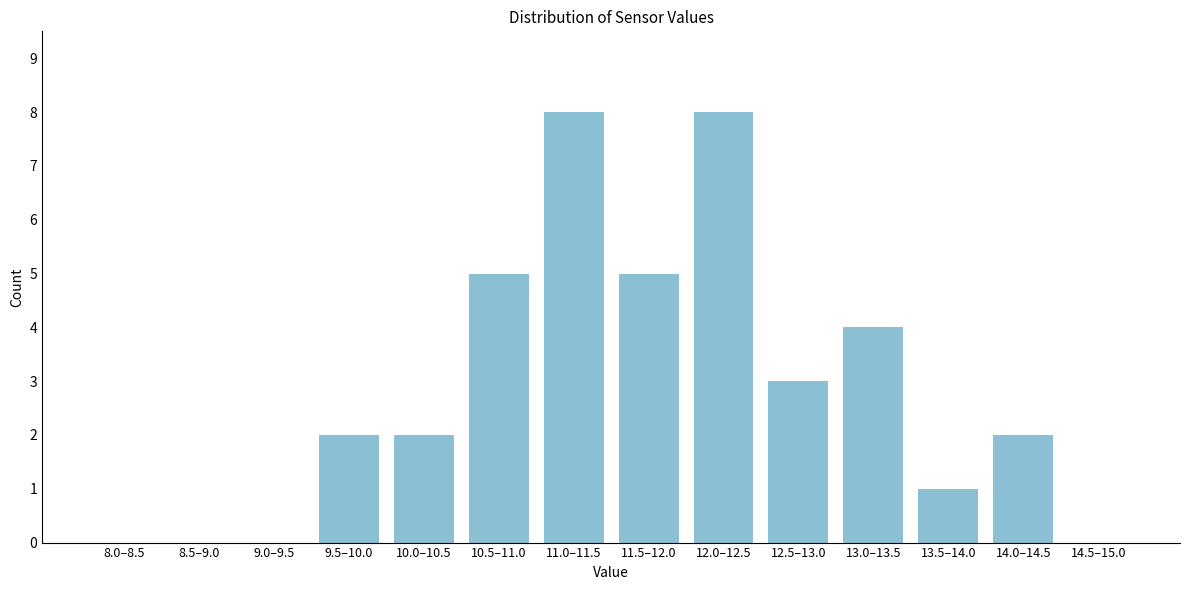

Reading left to right, extract all data points from this chart.

8.0–8.5=0	8.5–9.0=0	9.0–9.5=0	9.5–10.0=2	10.0–10.5=2	10.5–11.0=5	11.0–11.5=8	11.5–12.0=5	12.0–12.5=8	12.5–13.0=3	13.0–13.5=4	13.5–14.0=1	14.0–14.5=2	14.5–15.0=0